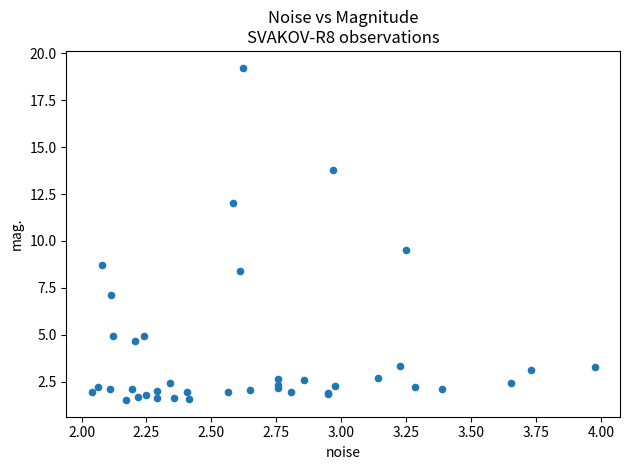

What Y value in the scatter plot is closest to 10?

9.5